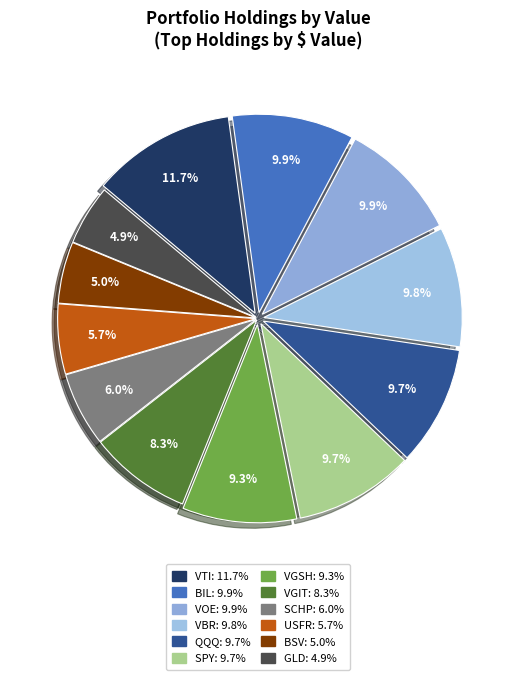

Which category has the smallest portion of the pie?

GLD